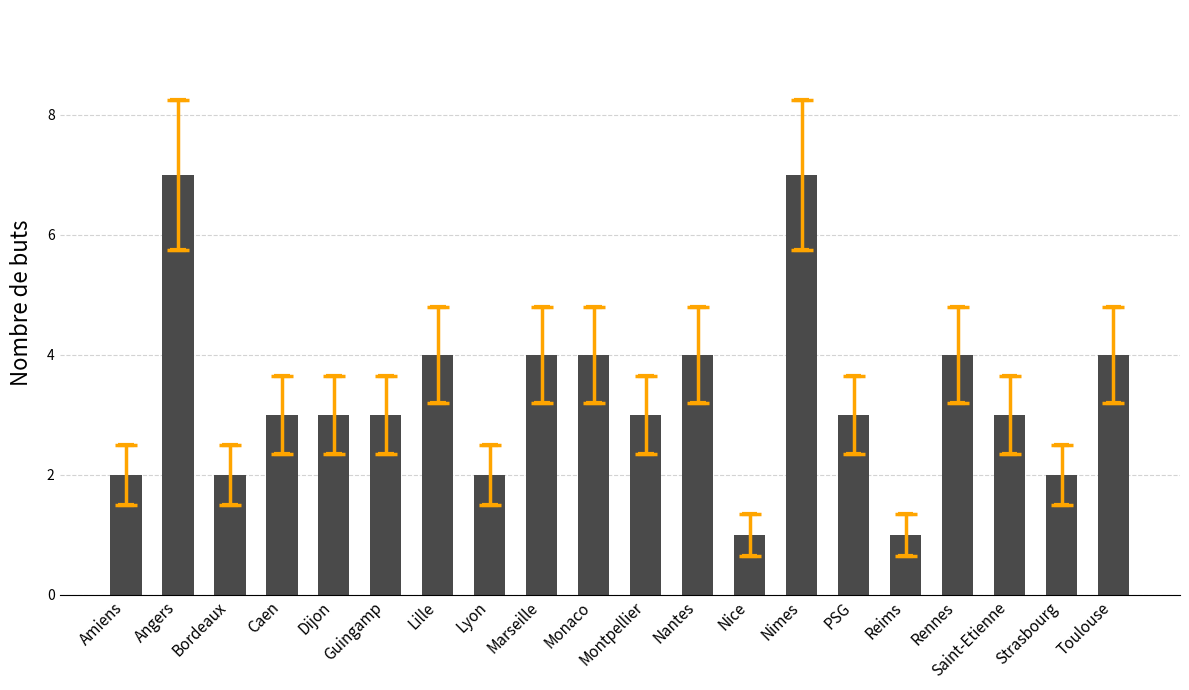

Are the bars horizontal?

No